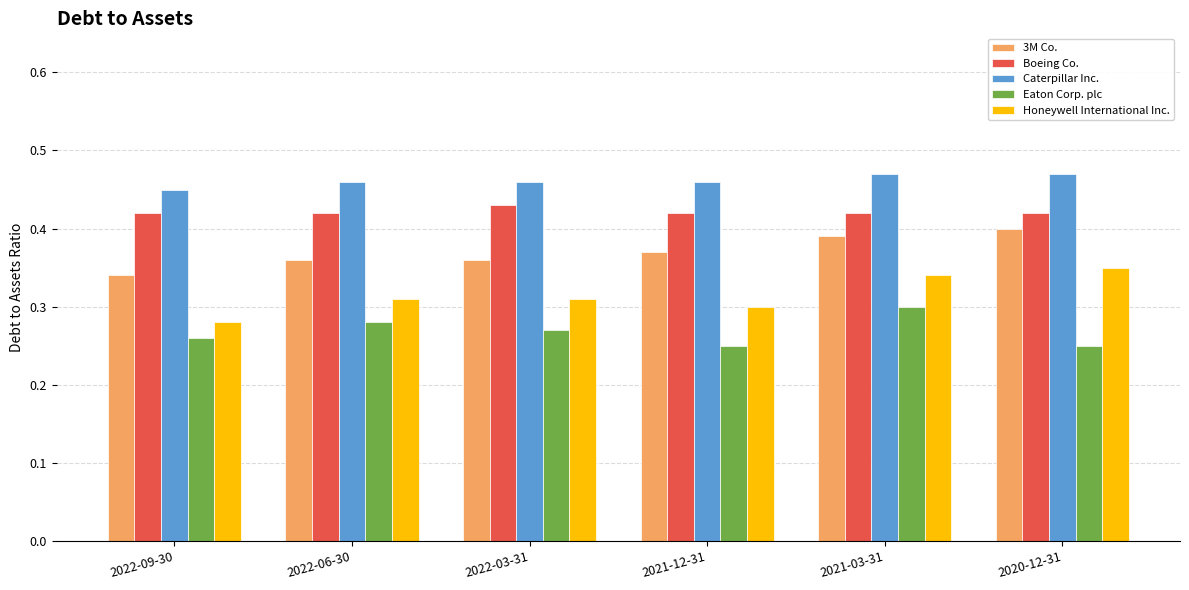

Count the number of data series in this chart.

5